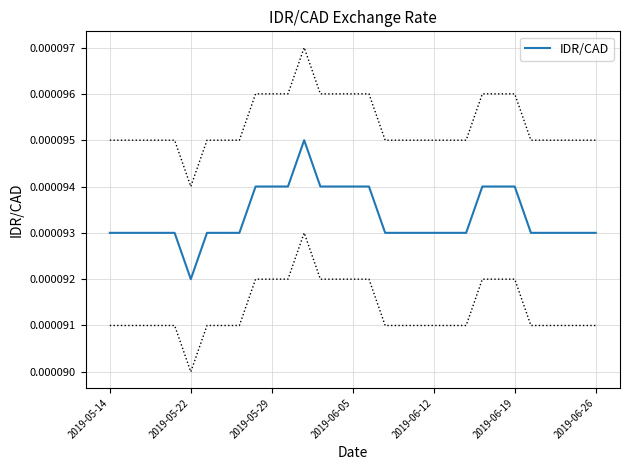

Does the chart display data point markers on the line(s)?

No